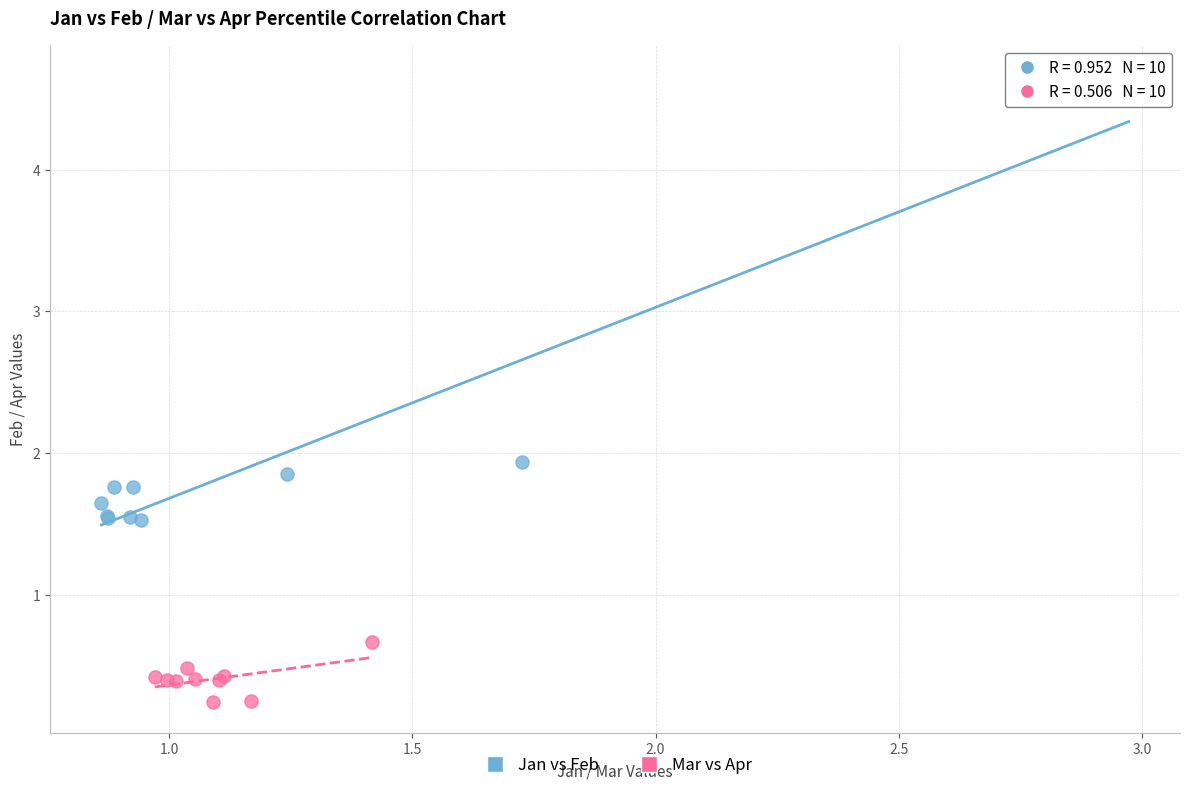

Which series reaches the minimum Y coordinate?

Mar vs Apr